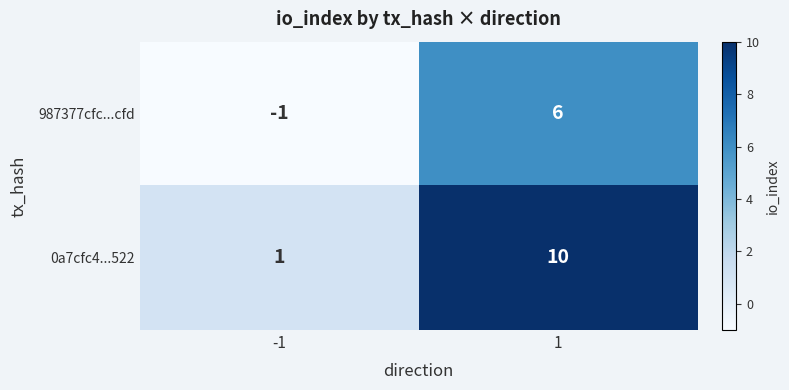

List the series in order of their peak value, lowest first.

987377cfc...cfd, 0a7cfc4...522